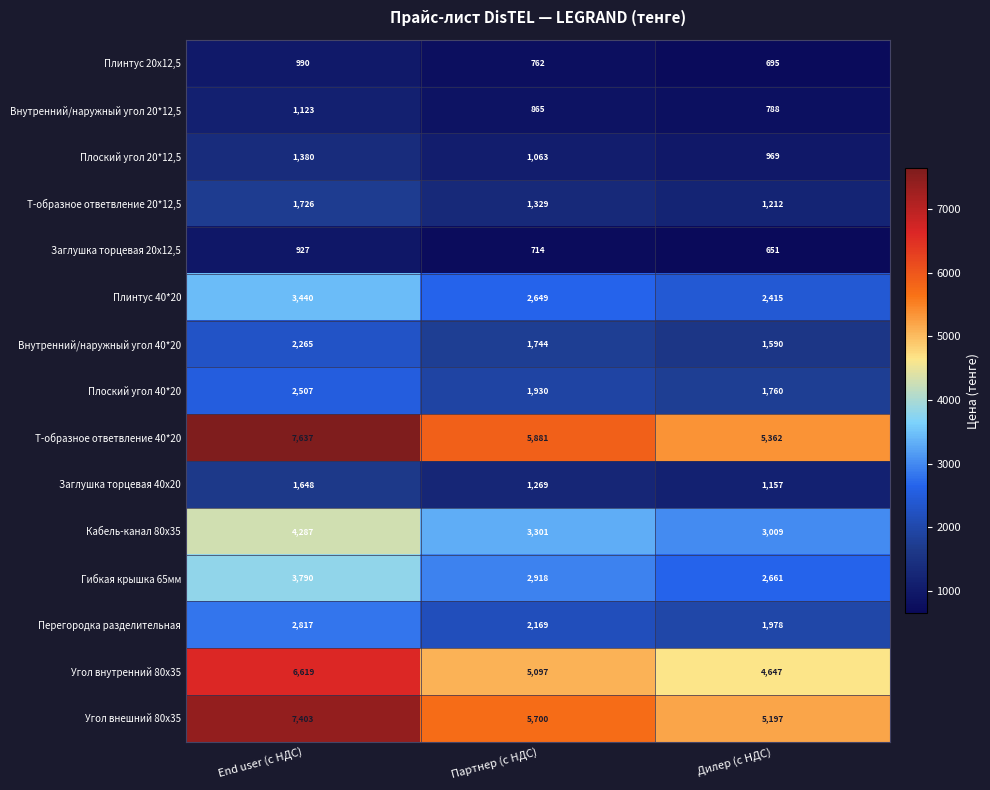

True or false: Кабель-канал 80х35 has a value of 4287 at End user (с НДС).

True